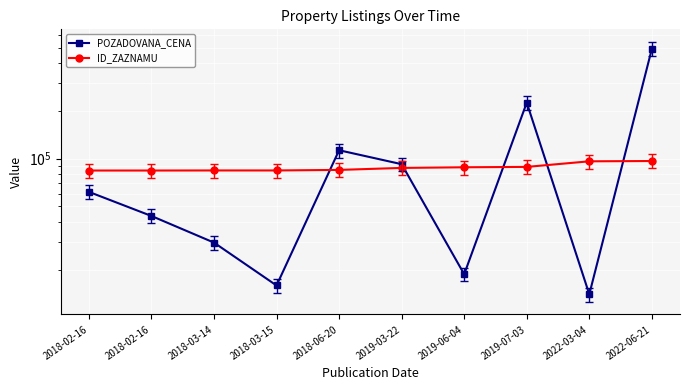

How many times do ID_ZAZNAMU and POZADOVANA_CENA cross each other?

5